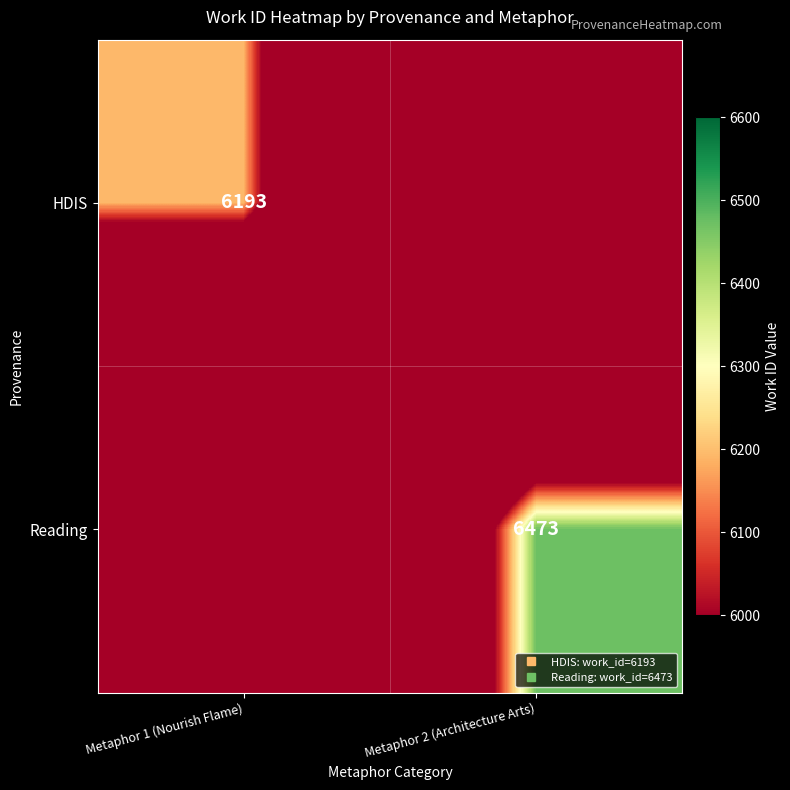

What is the sum of the Reading values at Metaphor 1 (Nourish Flame) and Metaphor 2 (Architecture Arts)?

9569.5